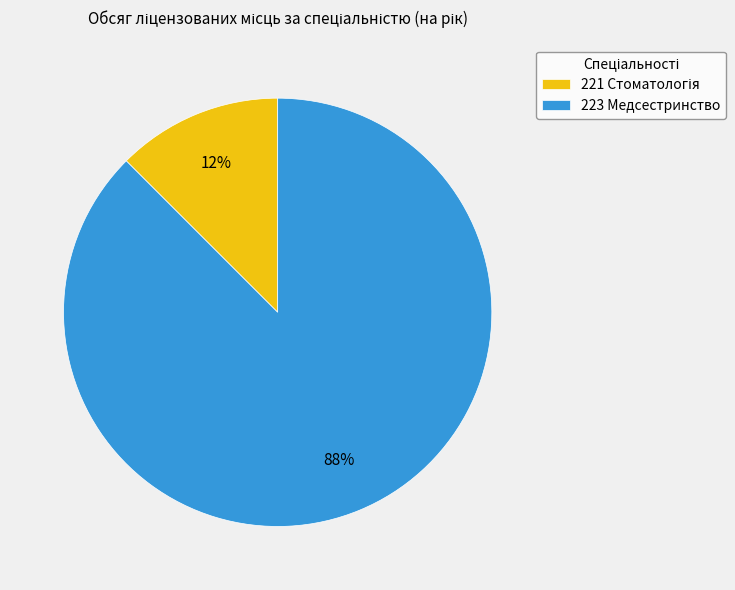

Is there any slice that represents more than half of the pie?

Yes